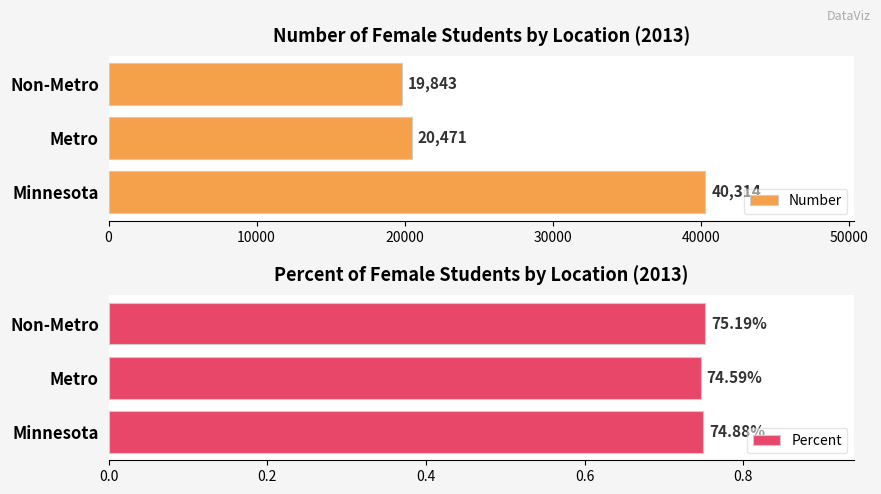

Is it true that Number equals 19843 at Non-Metro?

True